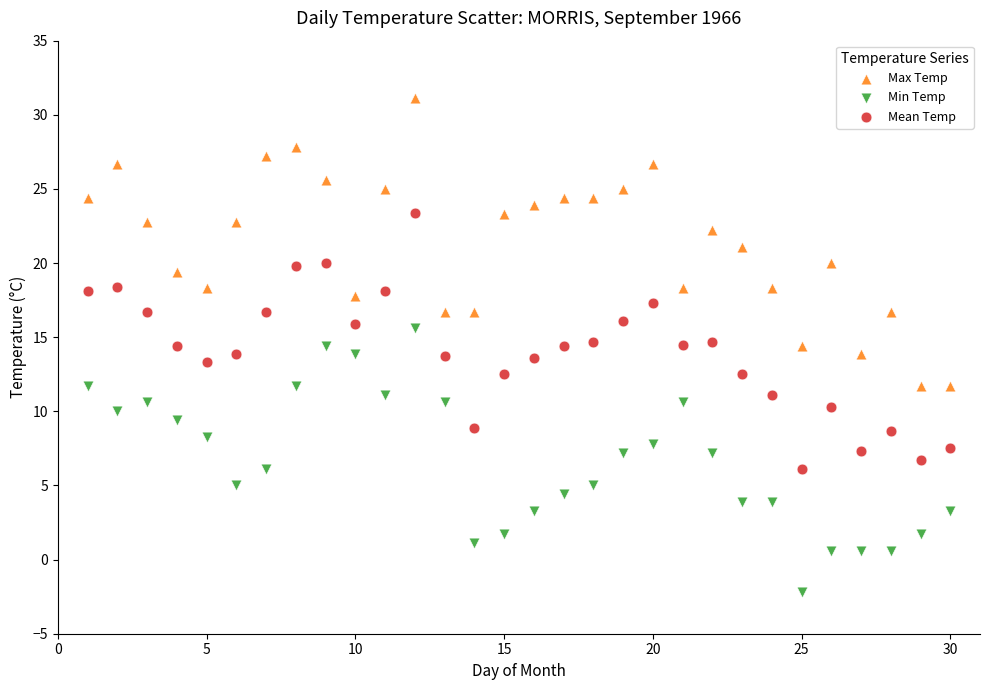

Across all data points, what is the range of Y values (max minus min)?

33.3